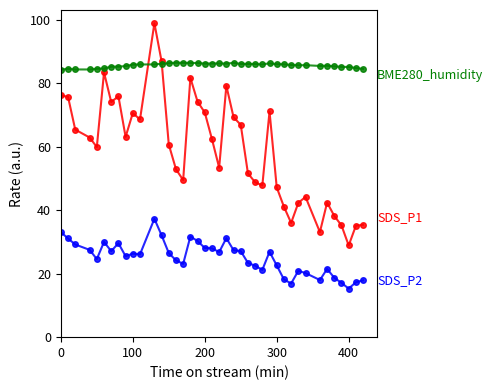

What is the smallest value displayed?

15.3